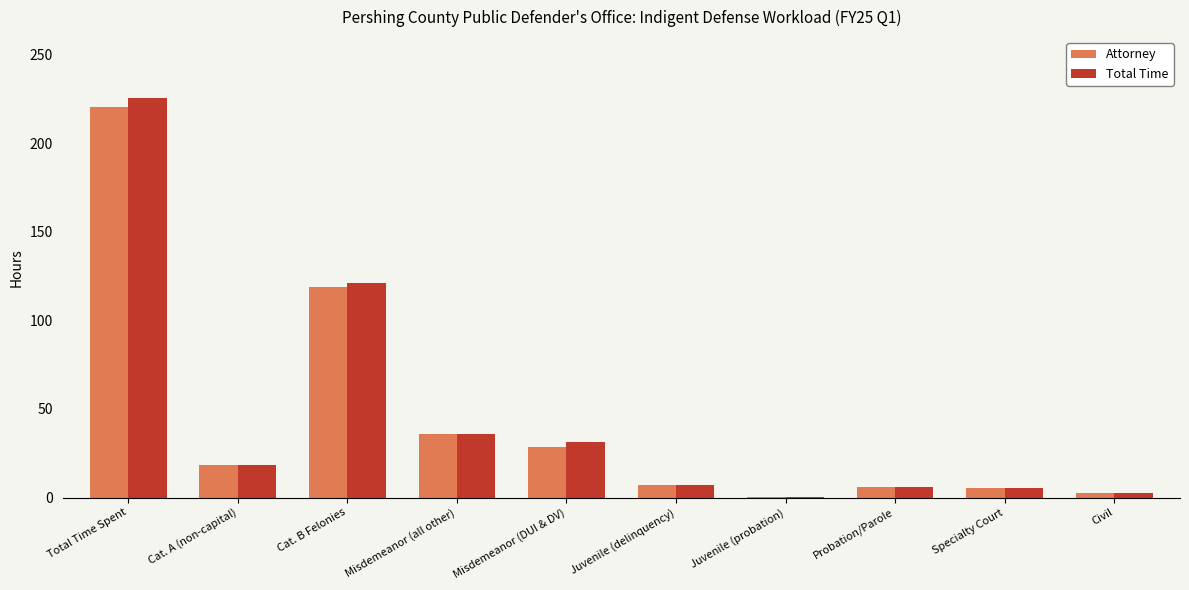

Count the number of categories in the chart.

10